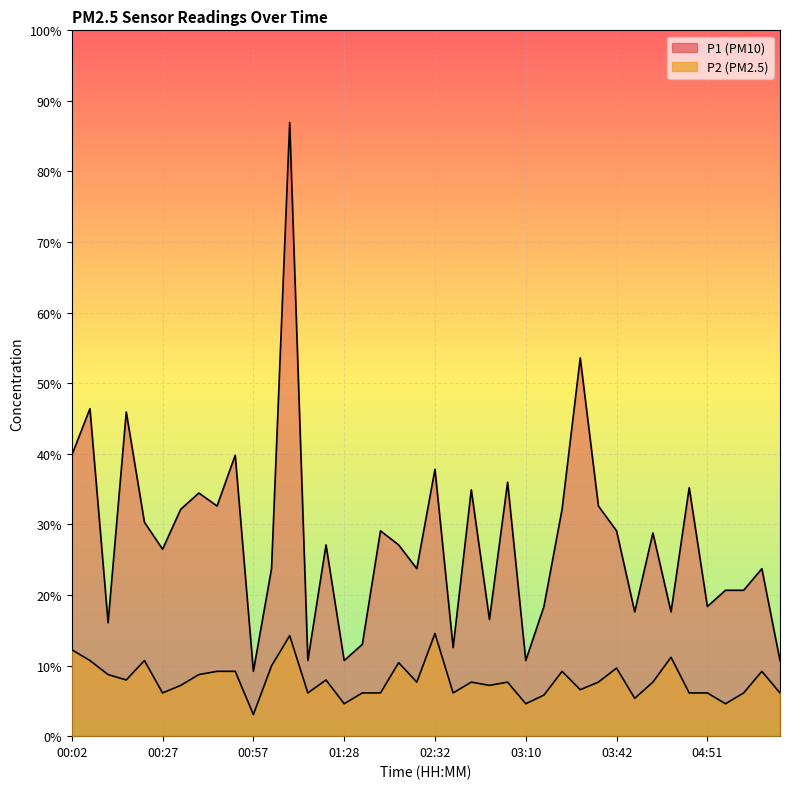

The value of P1 at 02:16 is 1.6. True or false?

True